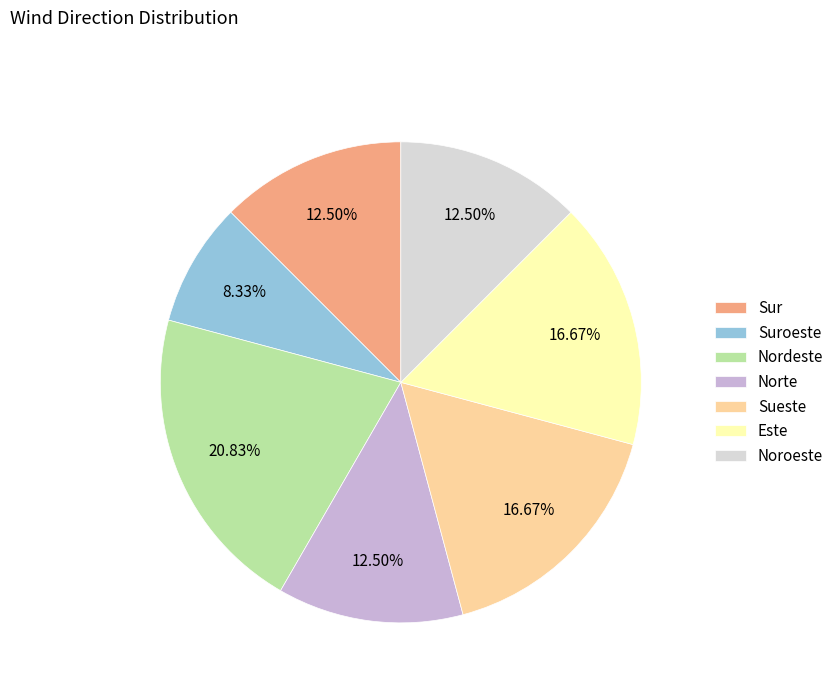

Is there a majority slice in this chart?

No